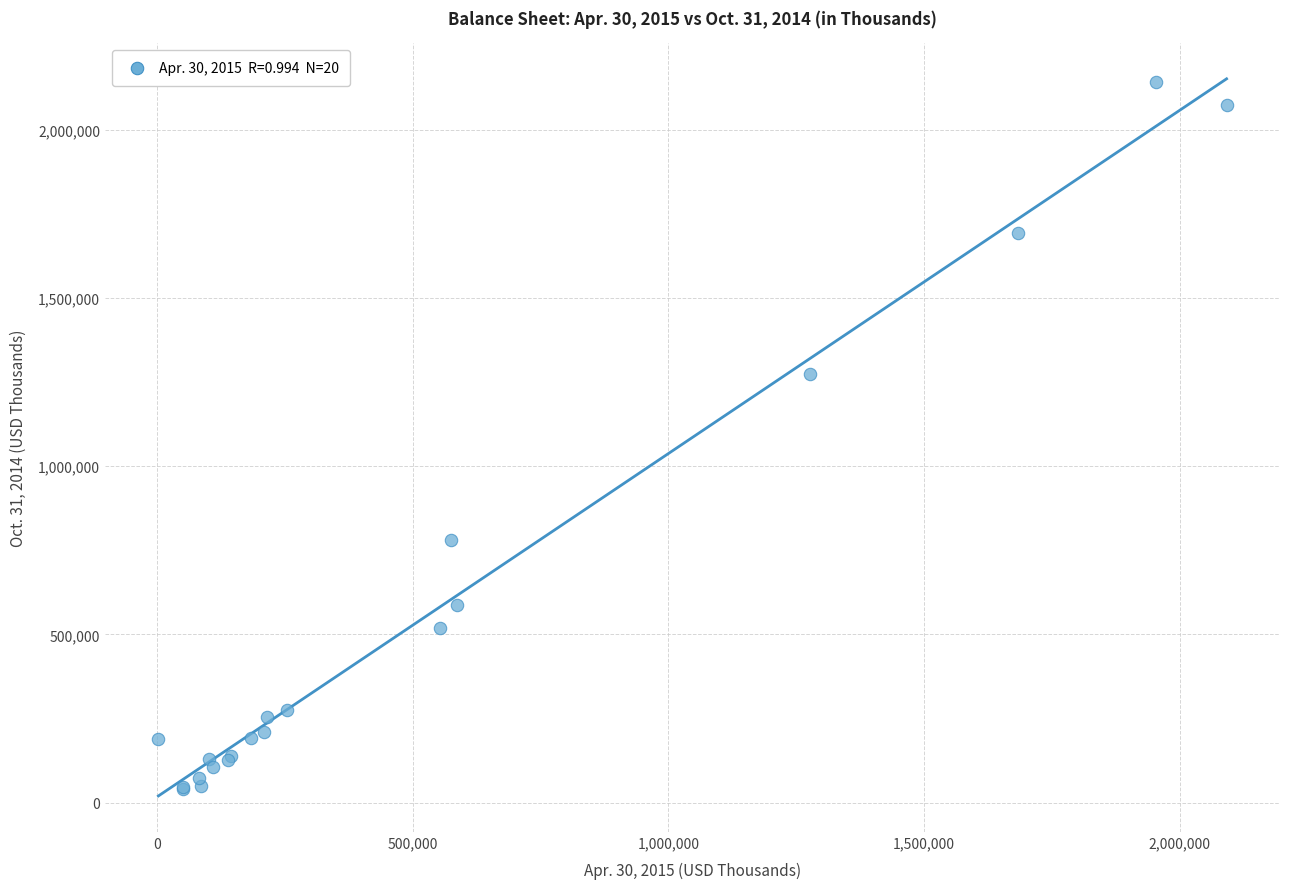

What Y value in the scatter plot is closest to 1091588?

1274791